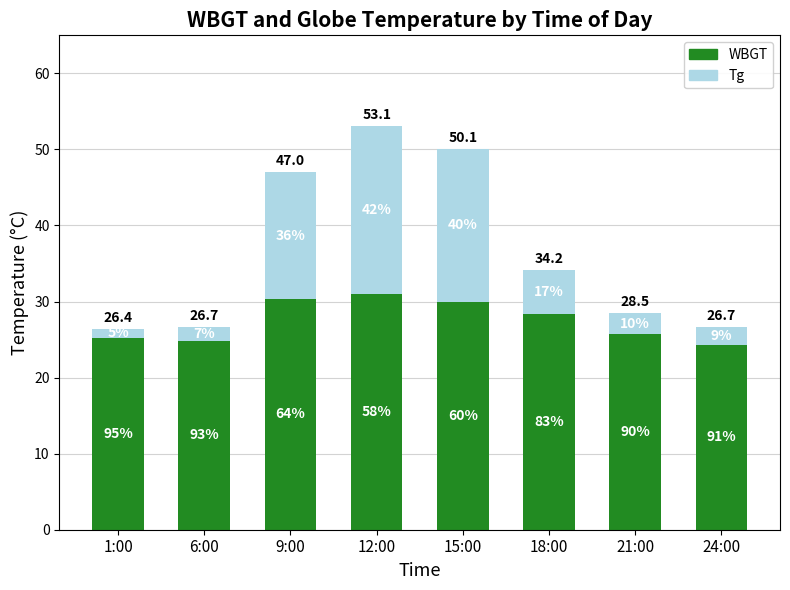

True or false: Tg has a value of 31.2 at 15:00.

False